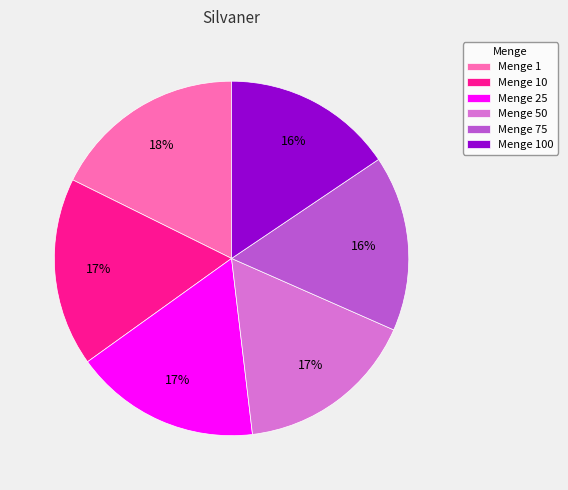

True or false: Menge 100 accounts for 21% of the total.

False